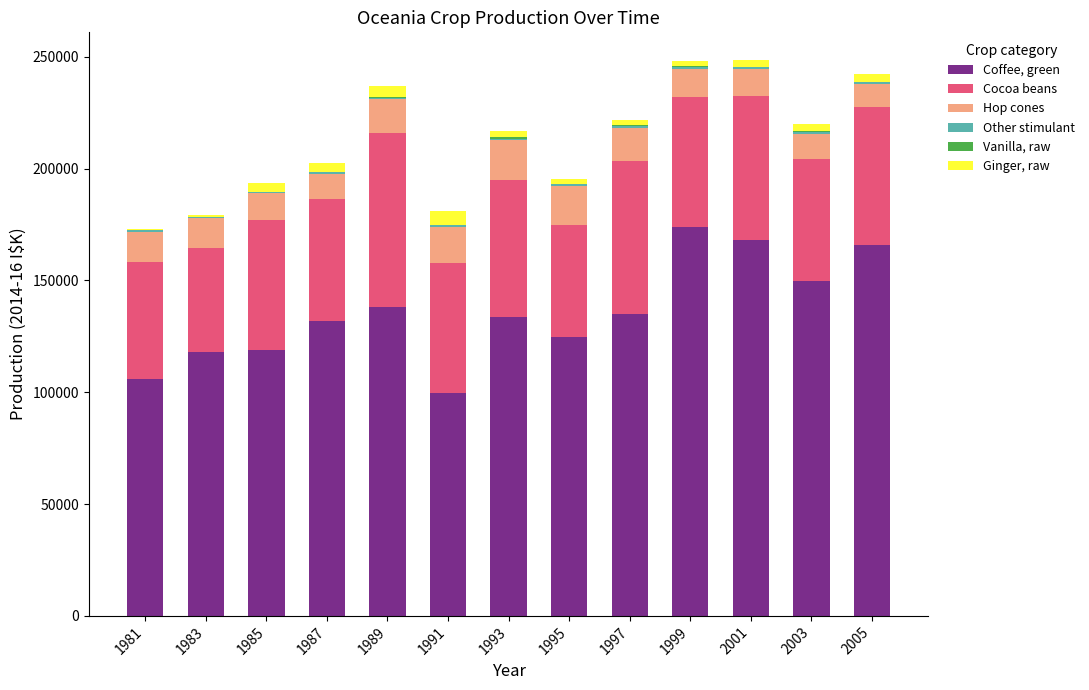

The value of Coffee, green at 1999 is 173839. True or false?

True